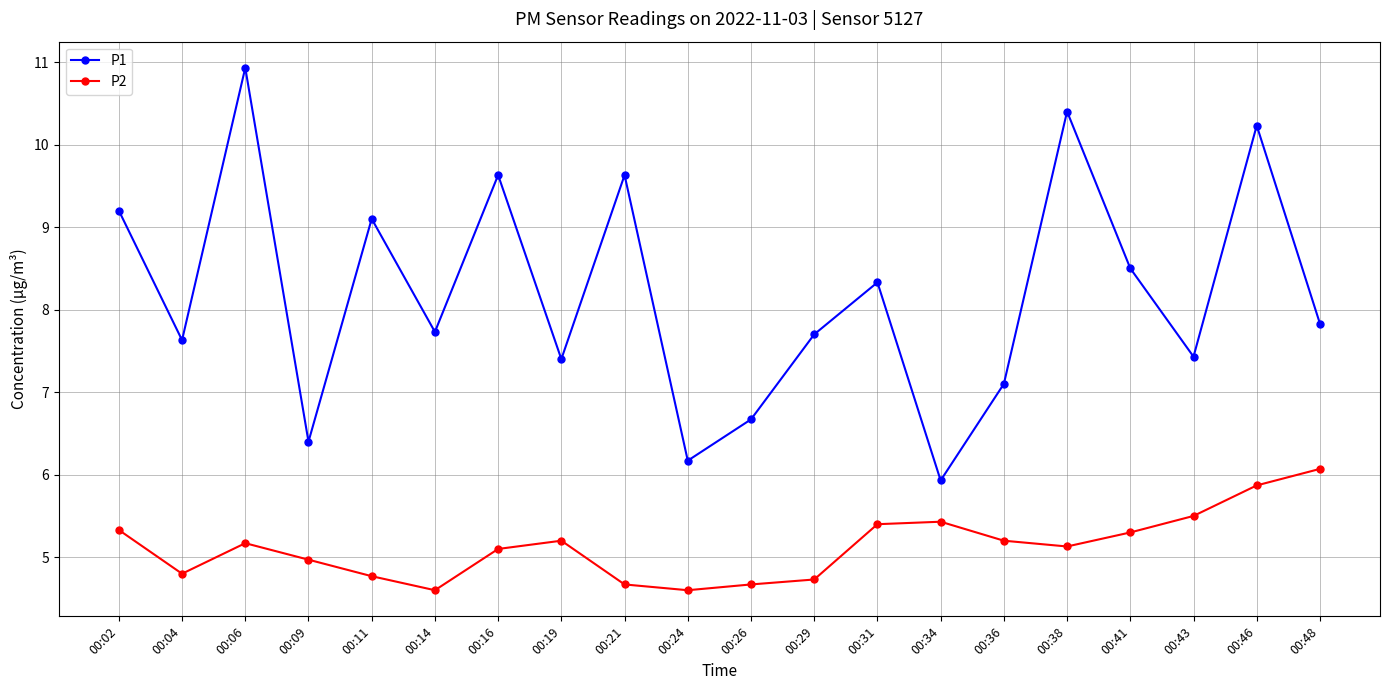

Count the number of data series in this chart.

2